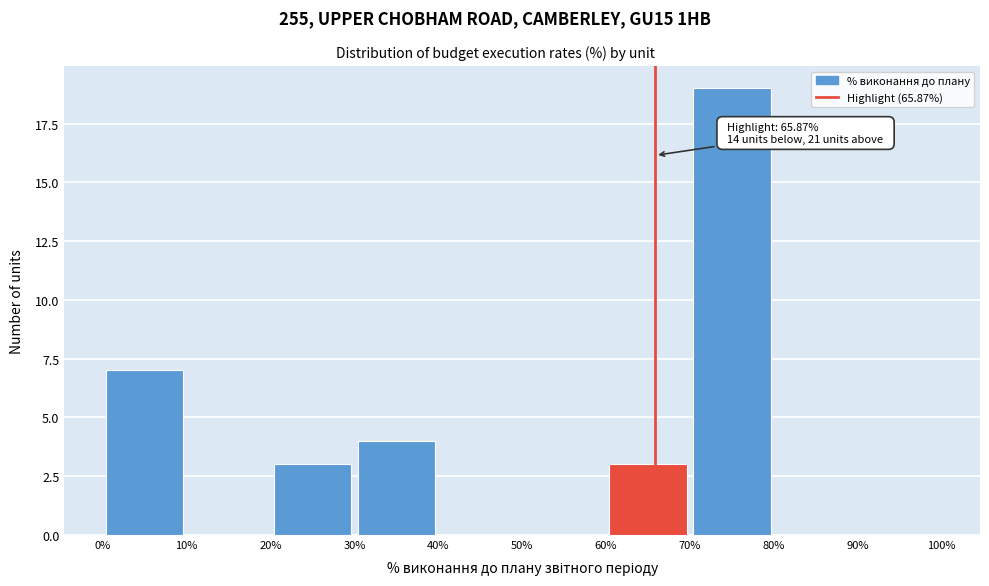

Over which range of the x-axis is the bar tallest?

70% to 80%